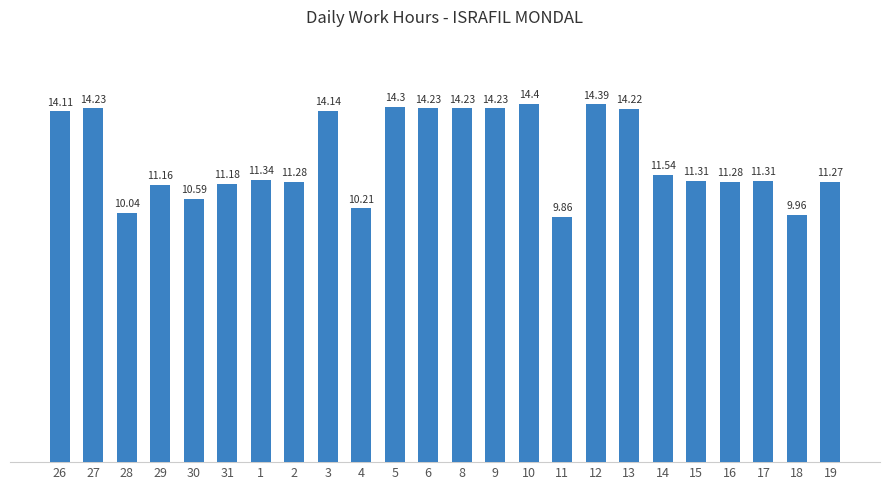

What is the value of the 7th bar from the left?

11.3